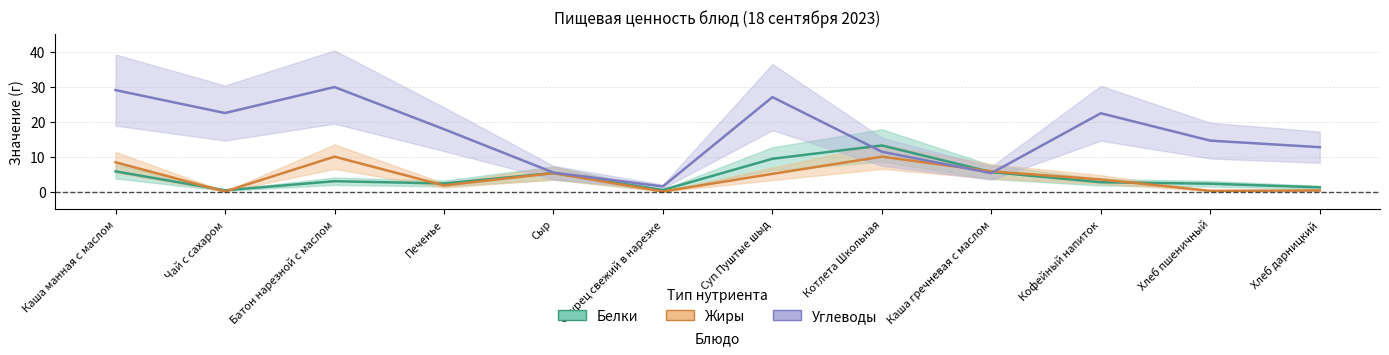

Is it true that Жиры equals 0.1 at Чай с сахаром?

True